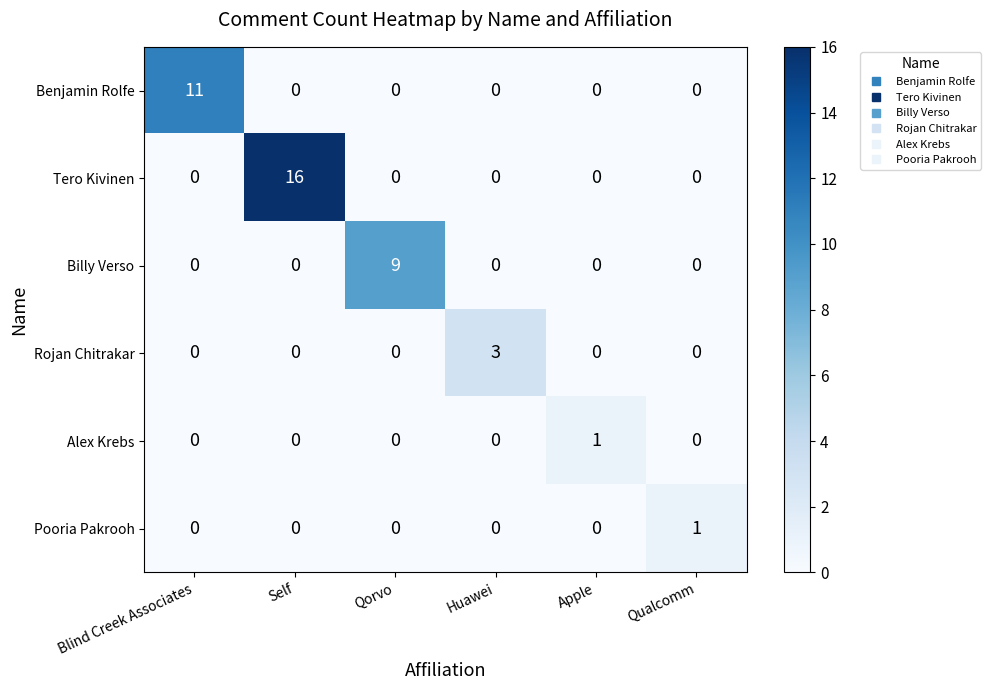

Is it true that Pooria Pakrooh equals 1 at Qualcomm?

True